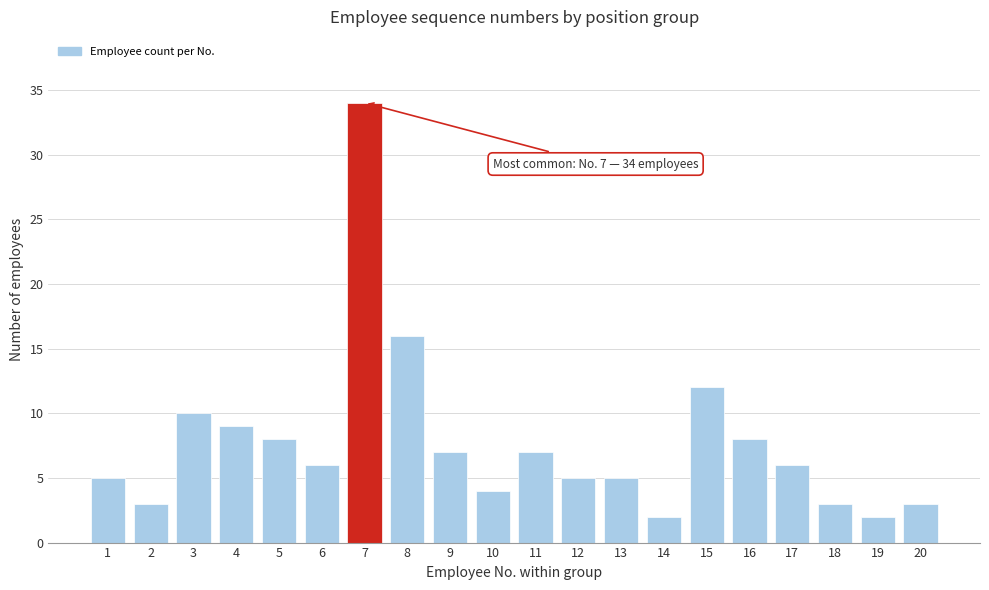

Reading left to right, extract all data points from this chart.

5	3	10	9	8	6	34	16	7	4	7	5	5	2	12	8	6	3	2	3